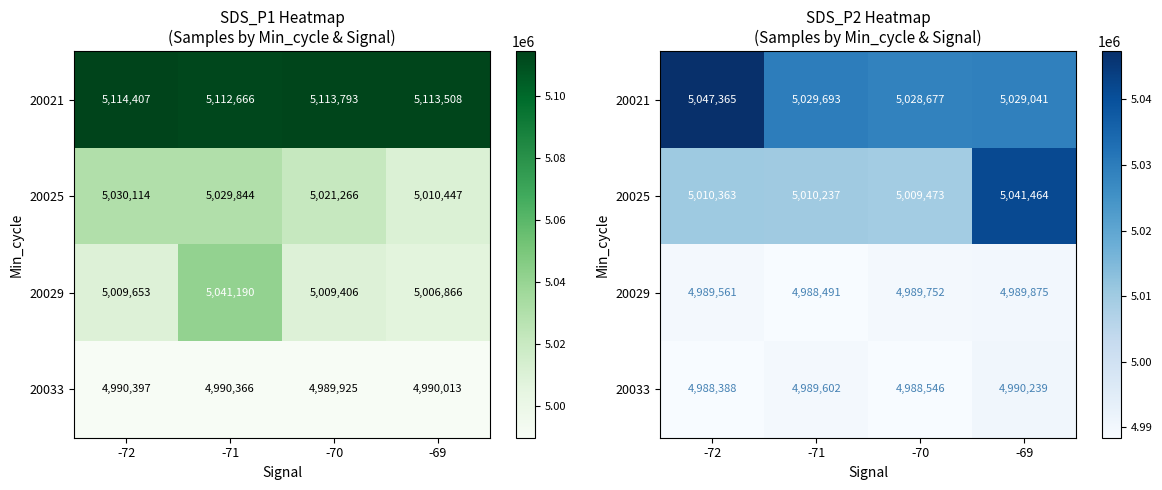

What is the average value of the 20029 series?

4989420